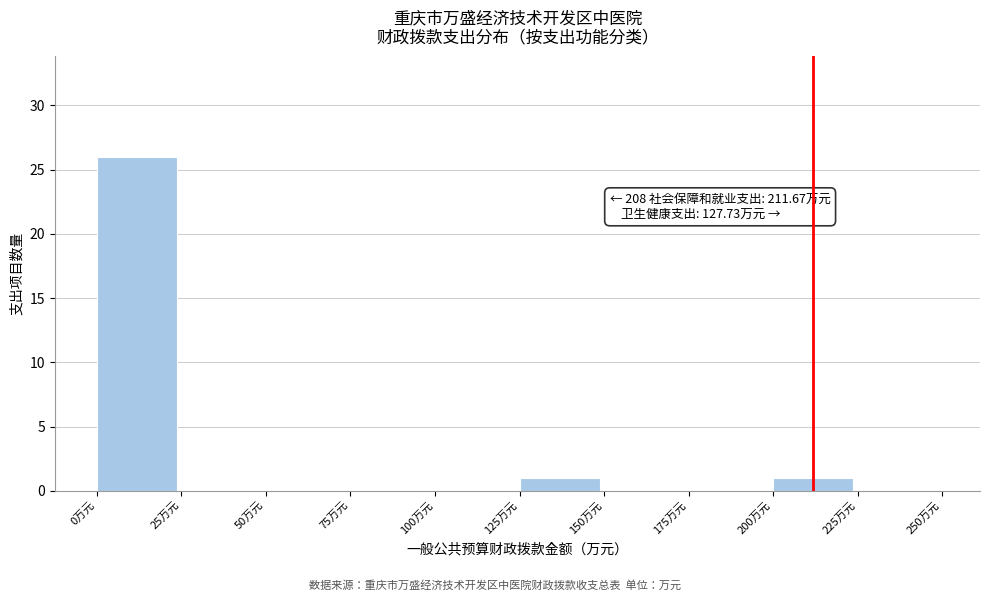

Over which range of the x-axis is the bar tallest?

0 to 25